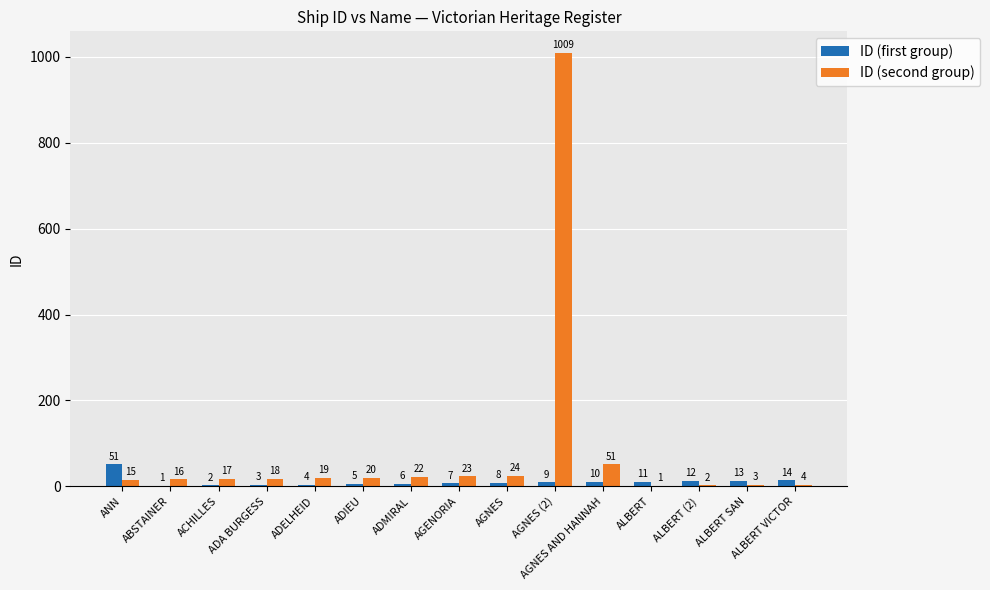

What is the average value of the ID (second group) series?

83